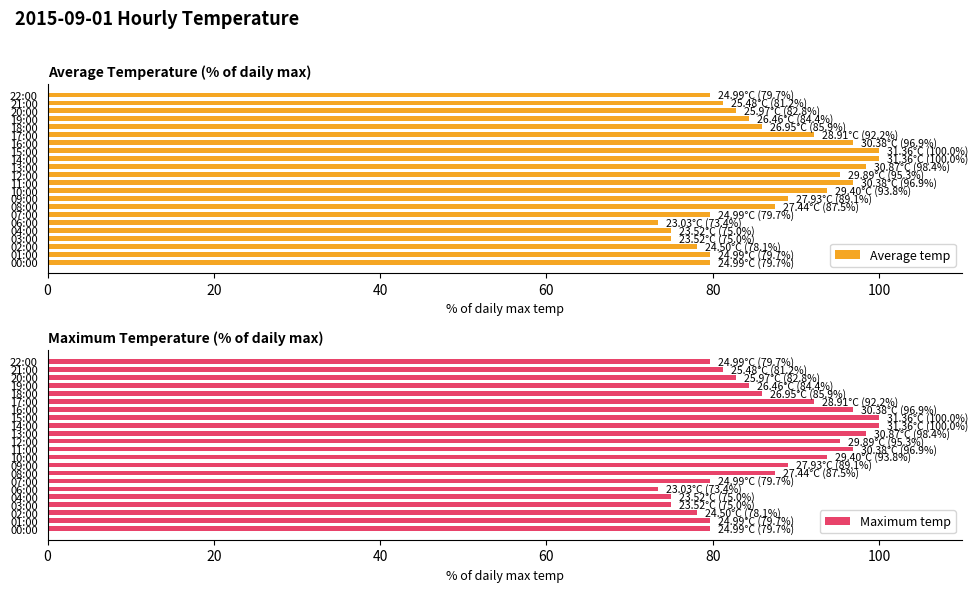

What is the value of the Maximum temp bar at the 4th from the left?

75.0